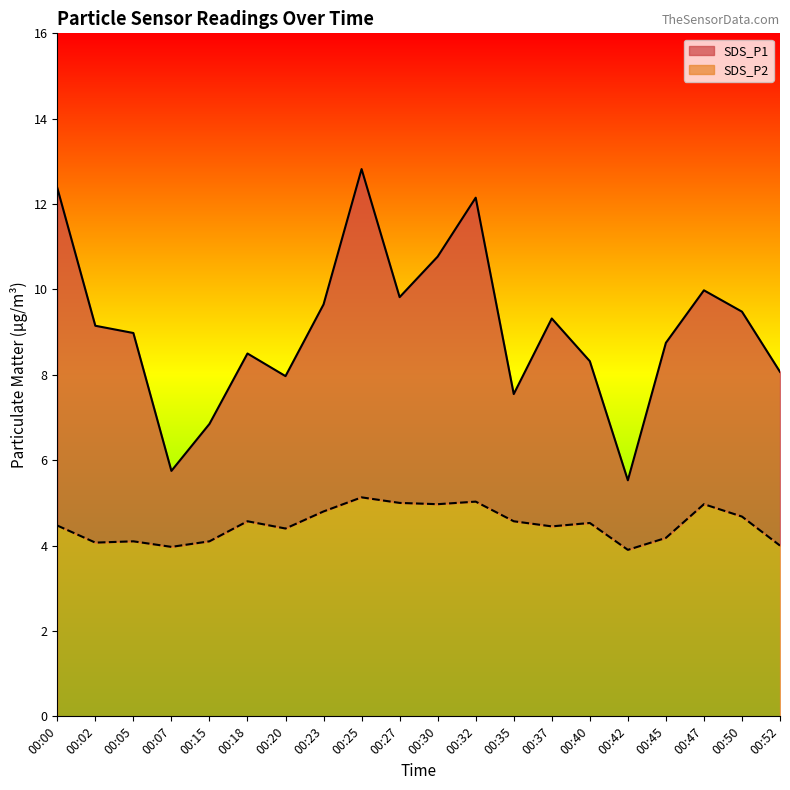

At which label is SDS_P2 closest to 4?

00:52